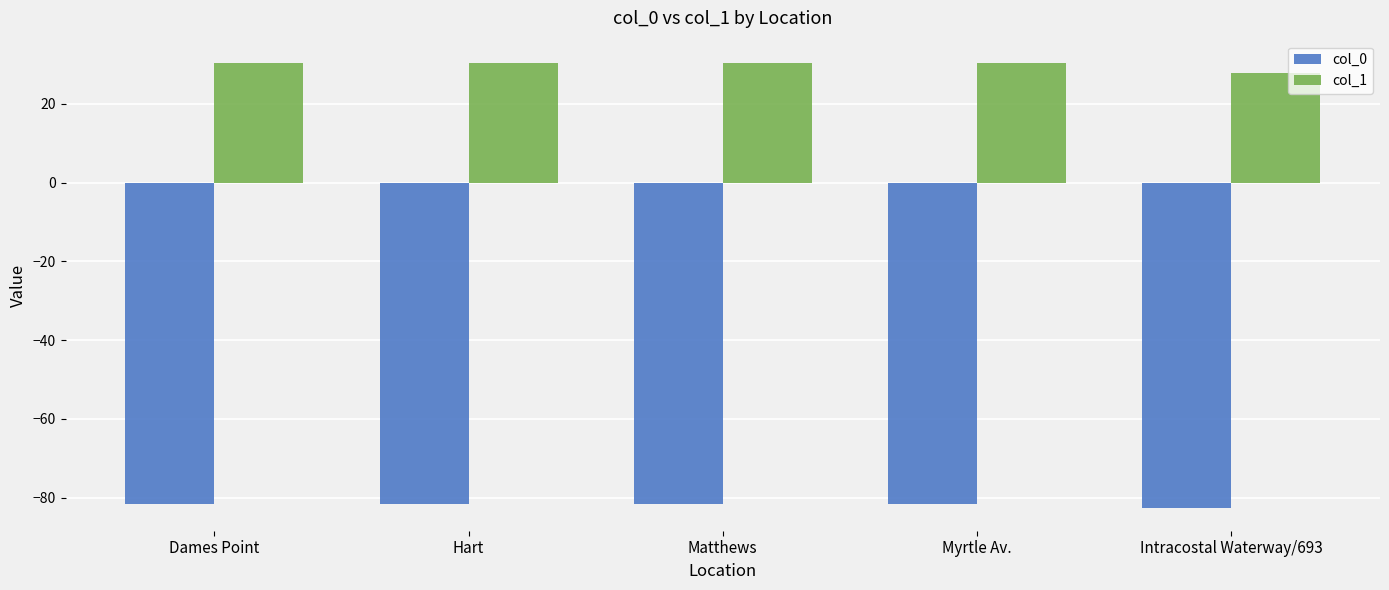

What is the minimum value shown in the chart?

-82.7